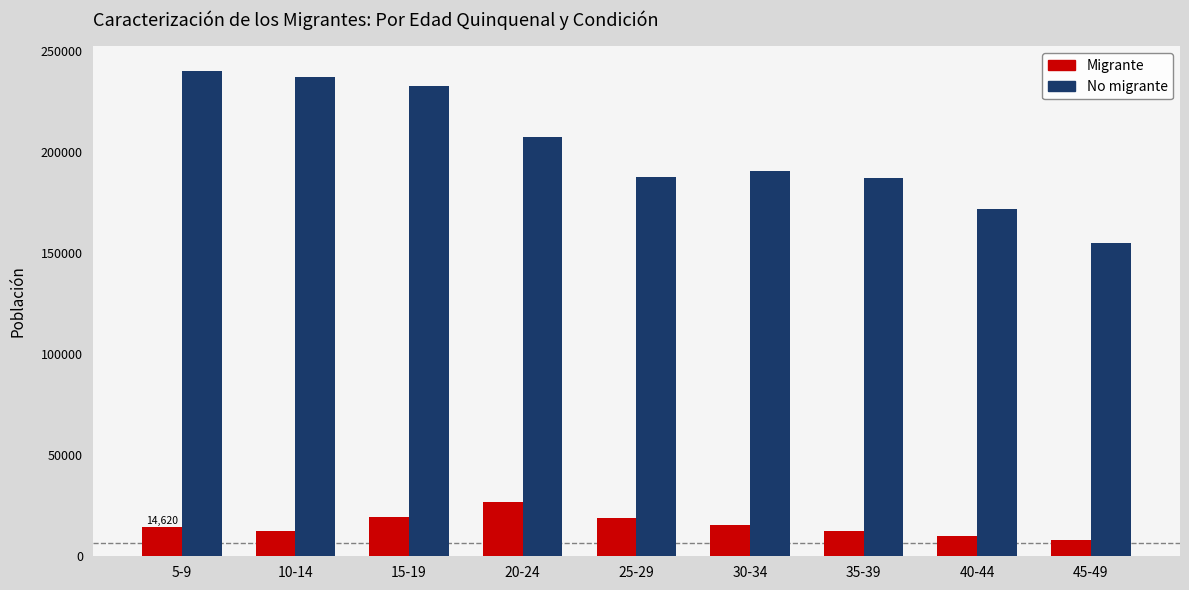

What is the average value of the No migrante series?

200937